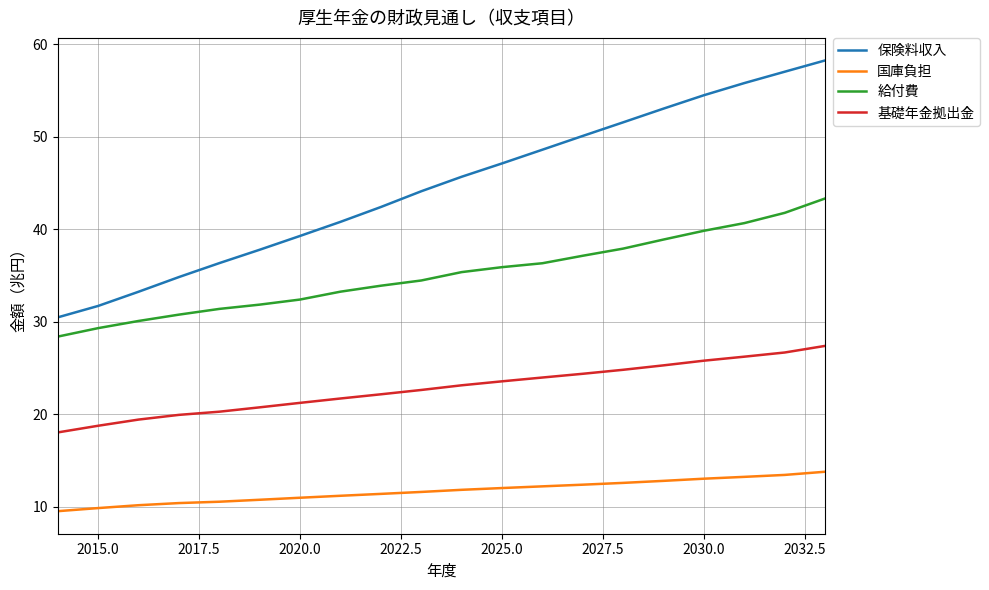

List the series in order of their peak value, lowest first.

国庫負担, 基礎年金拠出金, 給付費, 保険料収入